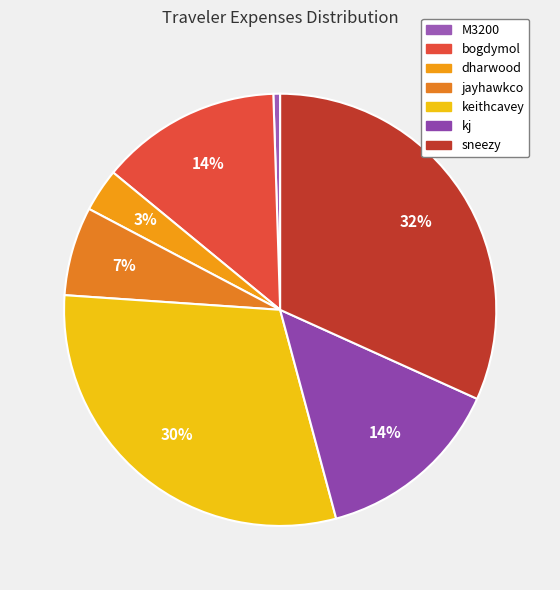

What percentage is NOT represented by M3200?

99.5%